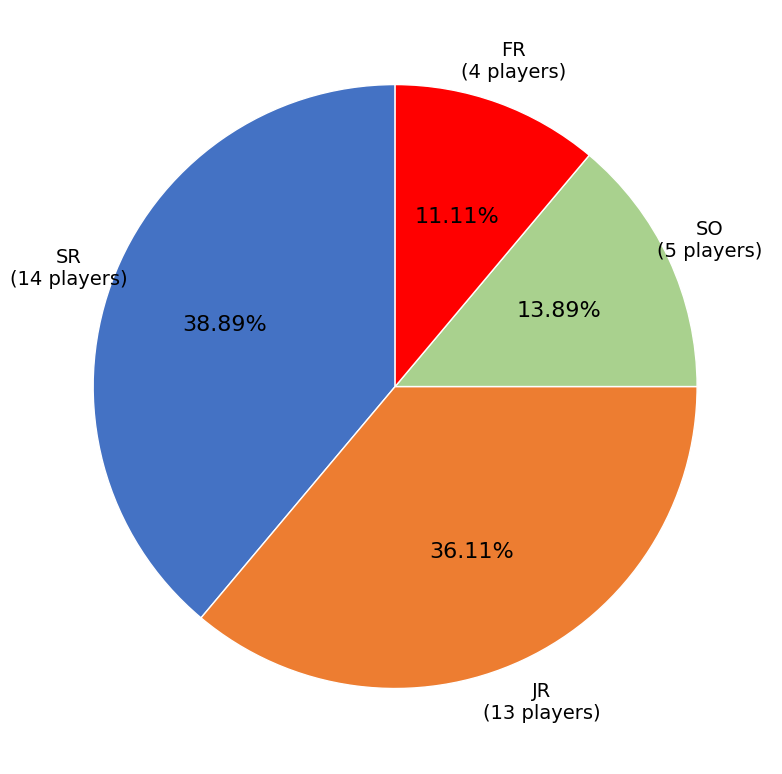

Is there any slice that represents more than half of the pie?

No